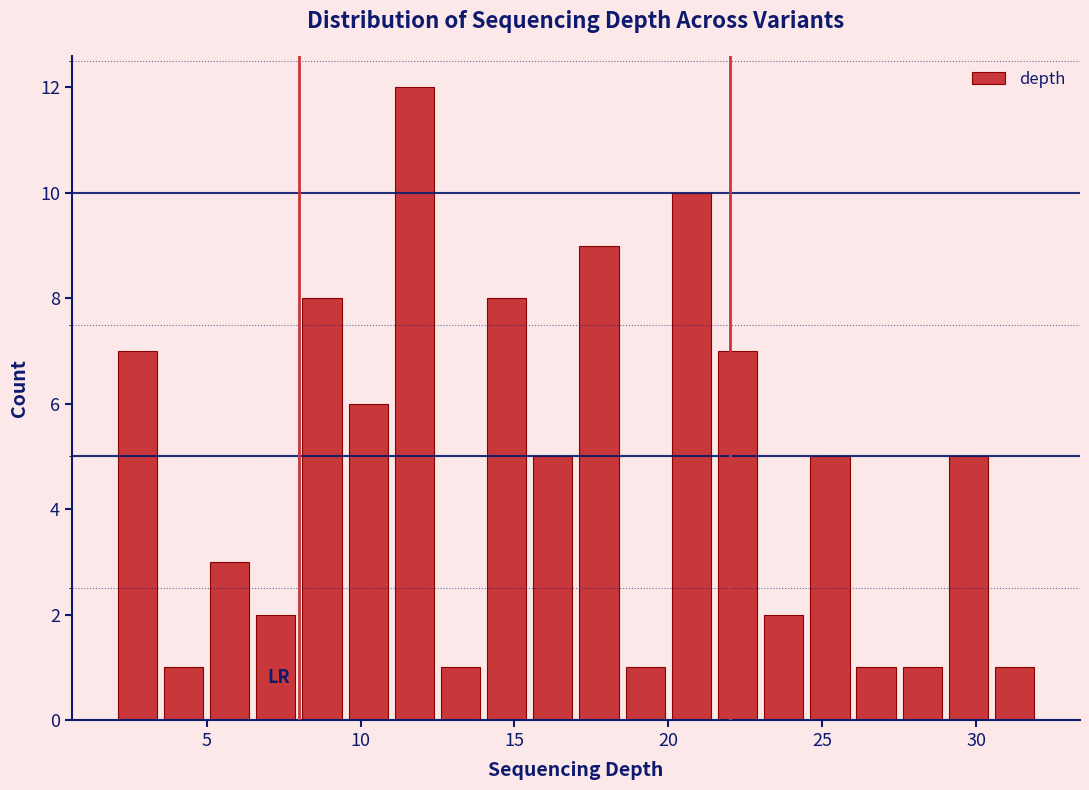

Around what value on the x-axis is the tallest bar? Give the approximate position of its centre, as read against the axis.

12.0